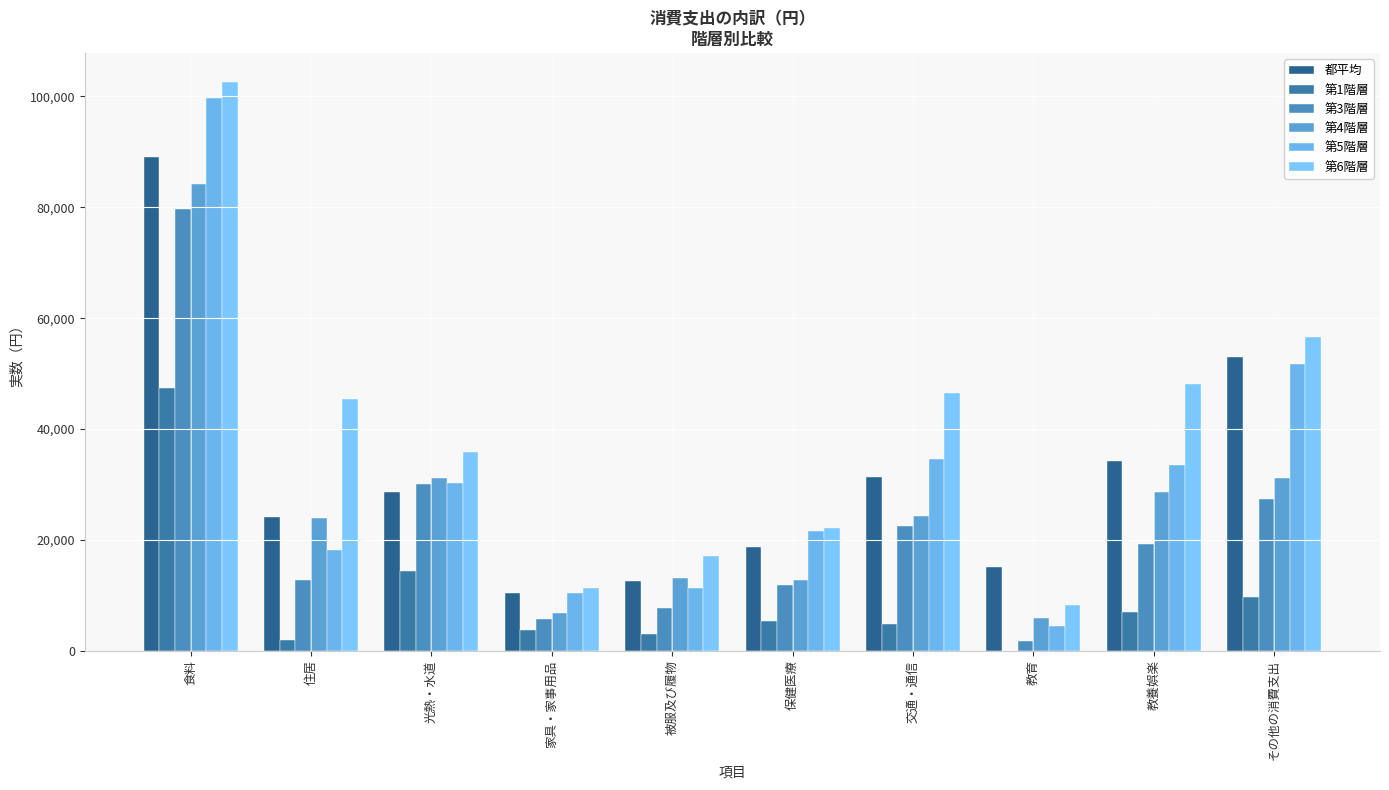

How many data points does each series have?

10